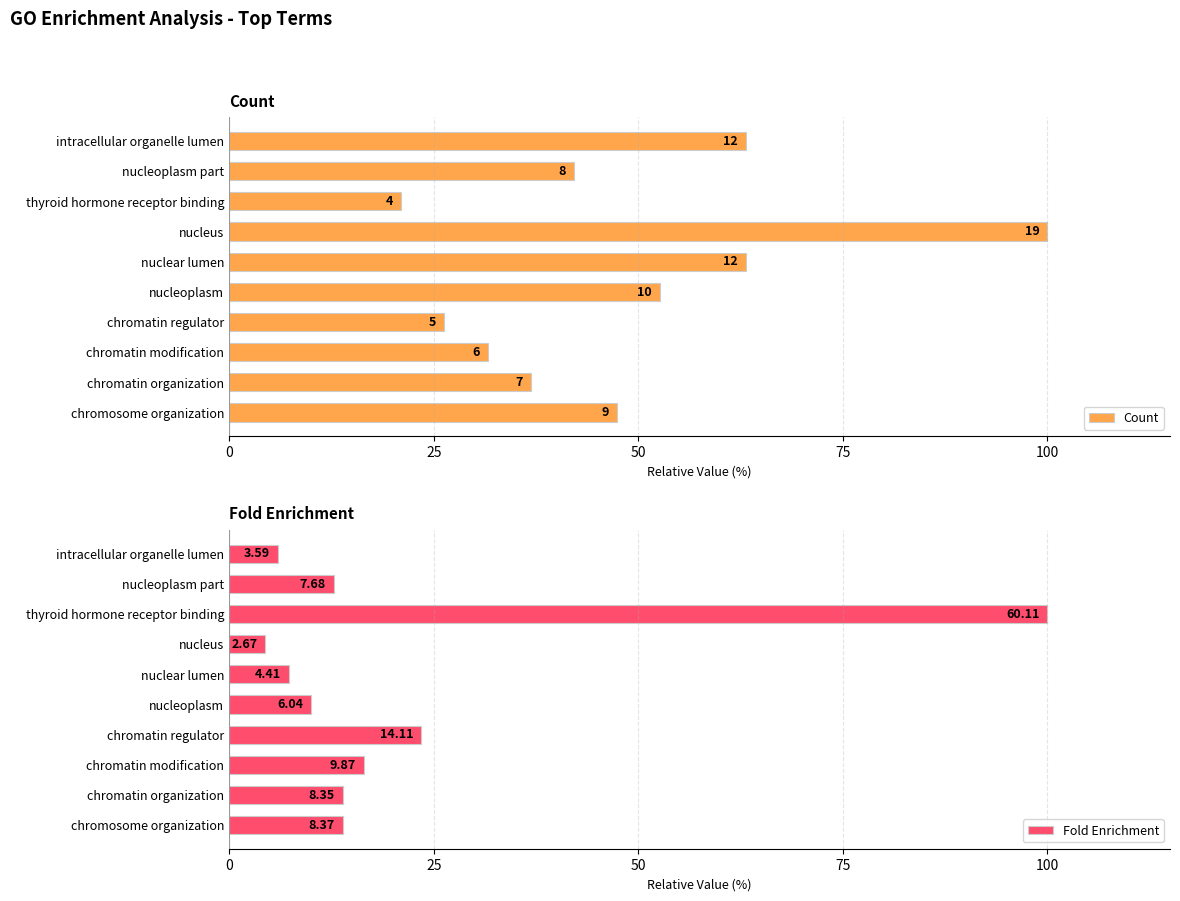

The Fold Enrichment series shows 13.9 at chromosome organization. True or false?

True